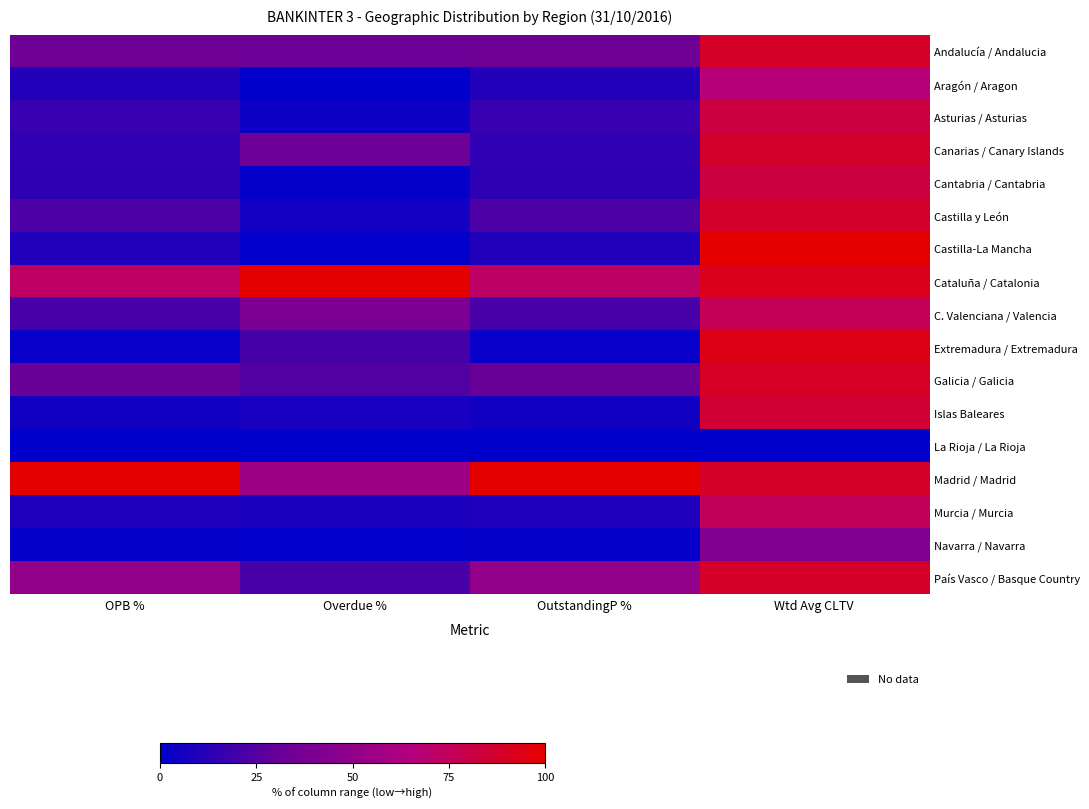

Which series has the largest total across all categories?

Madrid / Madrid